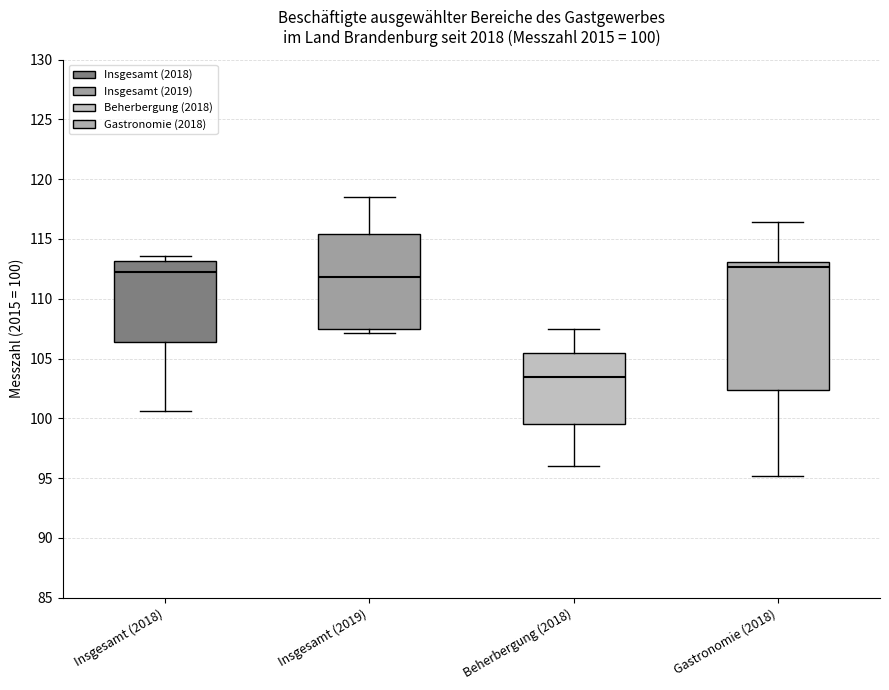

Comparing the boxes themselves (not the whiskers), which one is the tallest?

Gastronomie (2018)